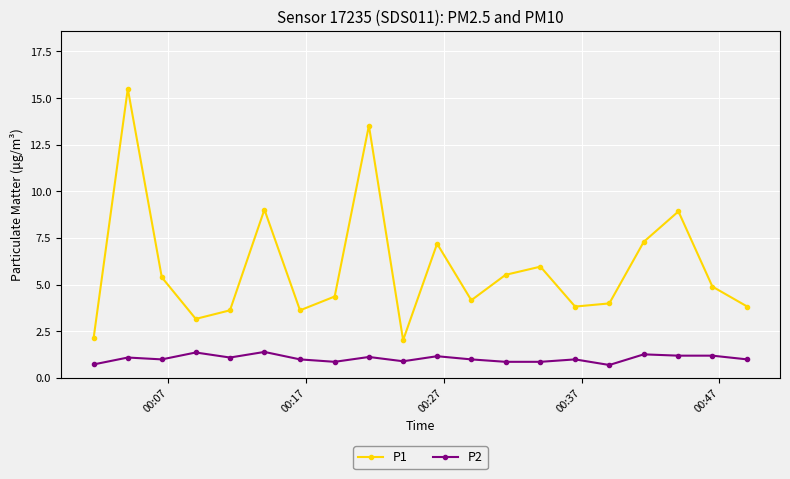

Count the number of categories in the chart.

20